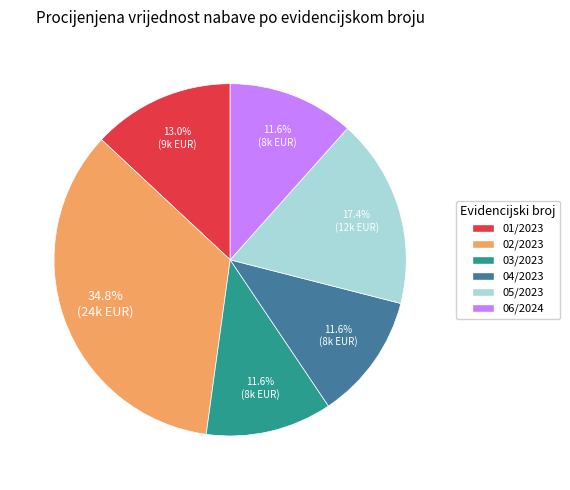

To the nearest percent, what is the difference between the 01/2023 and 06/2024 slice percentages?

1%